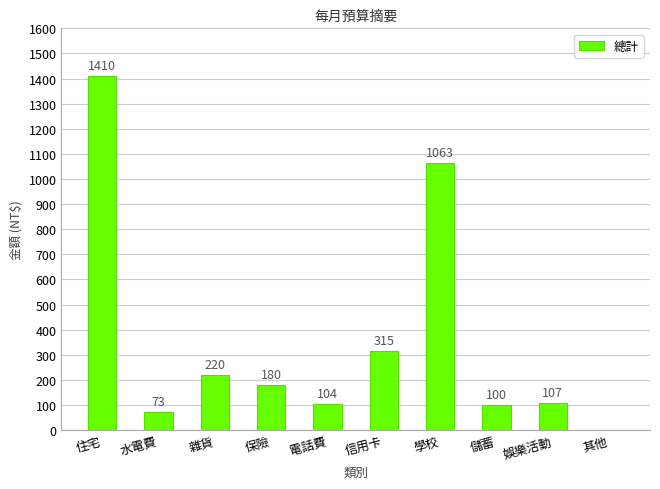

What is the sum of all values?

3572